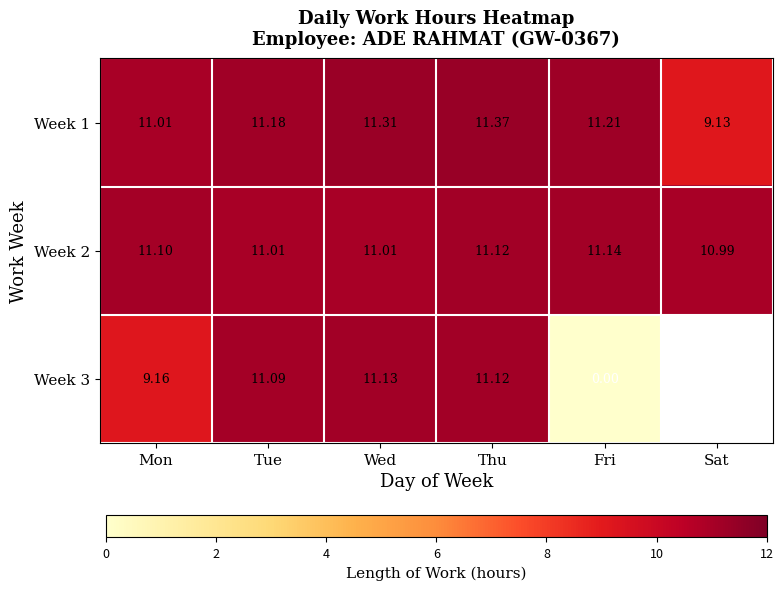

What is the difference between the maximum and second lowest values in the Week 1 series?

0.4